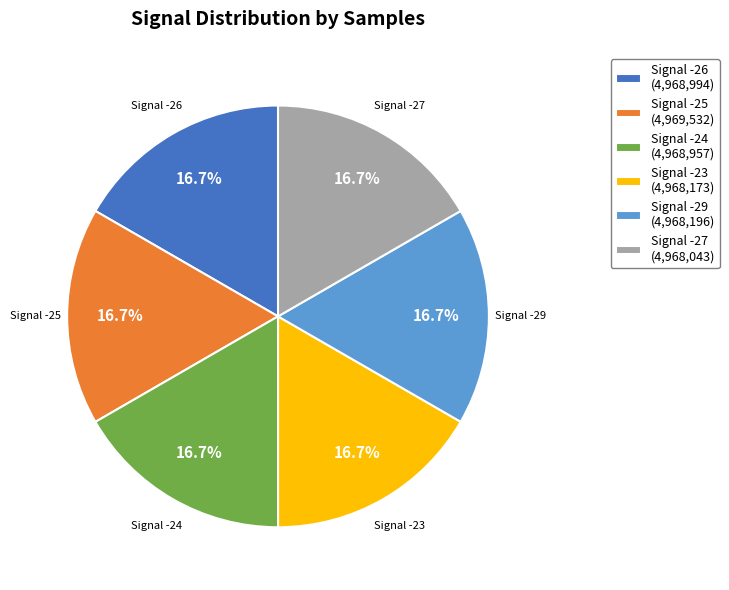

Is the sum of Signal -29 (4,968,196) and Signal -26 (4,968,994) greater than half?

No